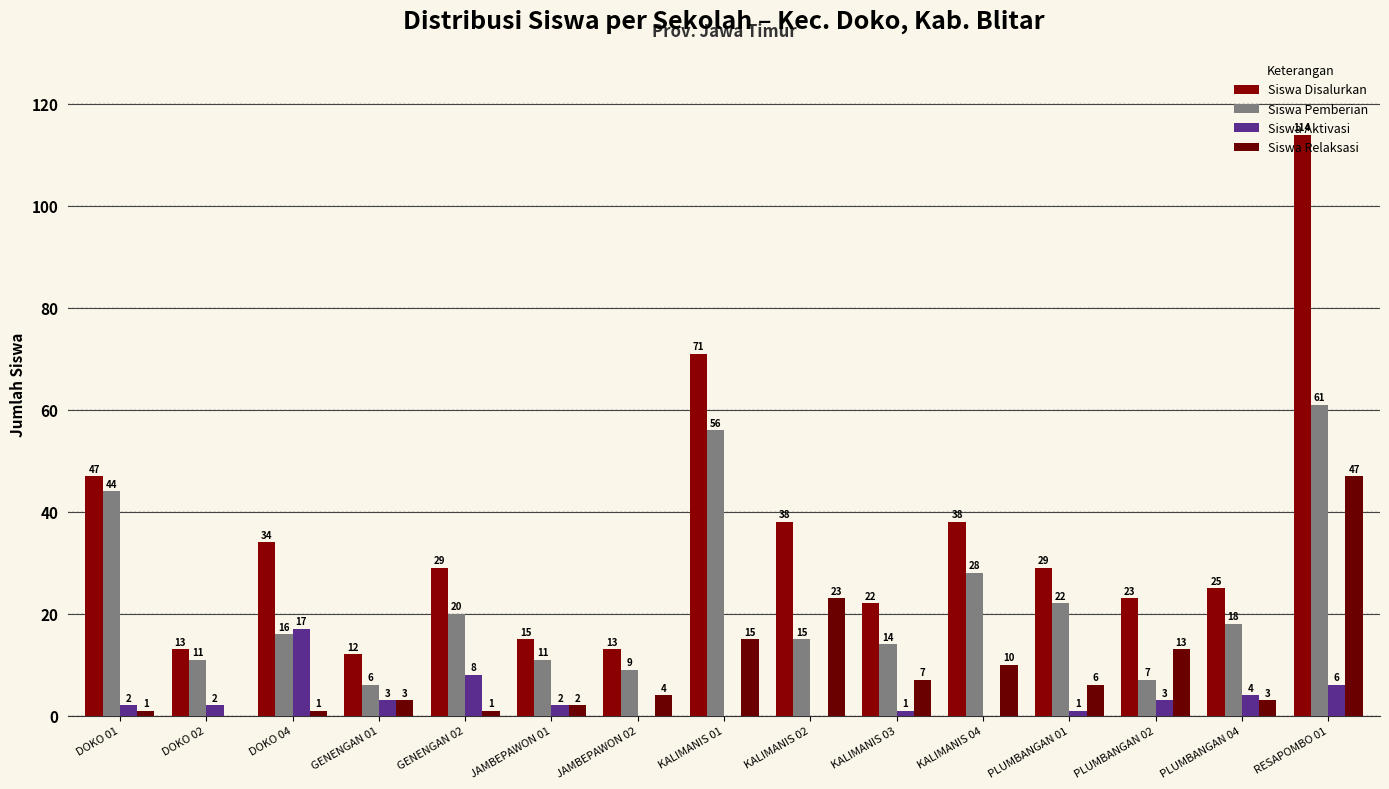

What is the approximate value of Siswa Aktivasi at DOKO 01?

2